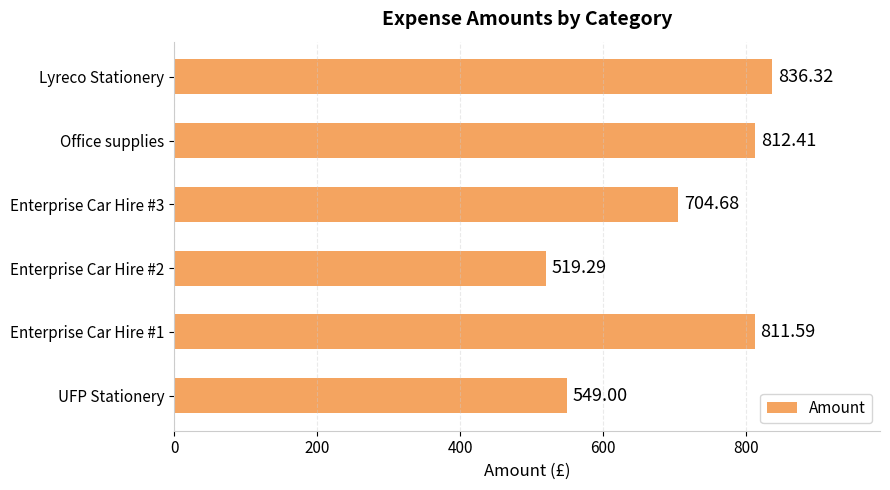

What is the change in value from UFP Stationery to Enterprise Car Hire #3?

+155.7